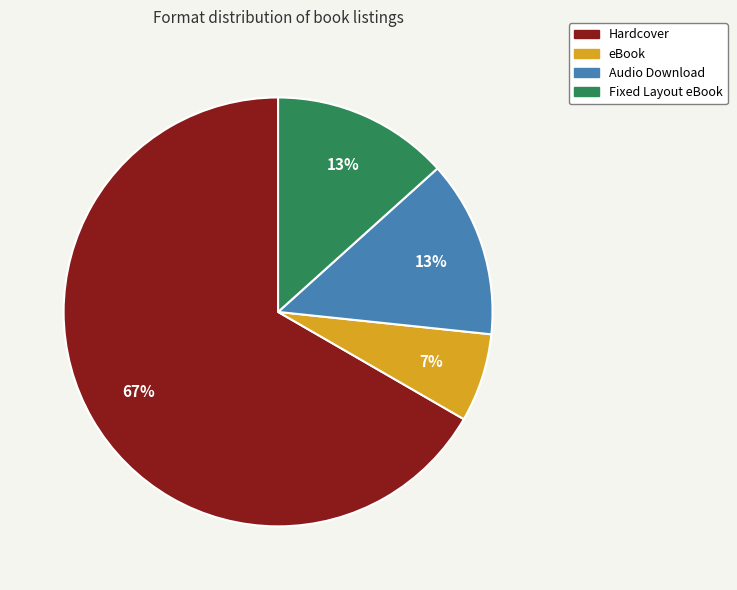

Which category accounts for the majority?

Hardcover